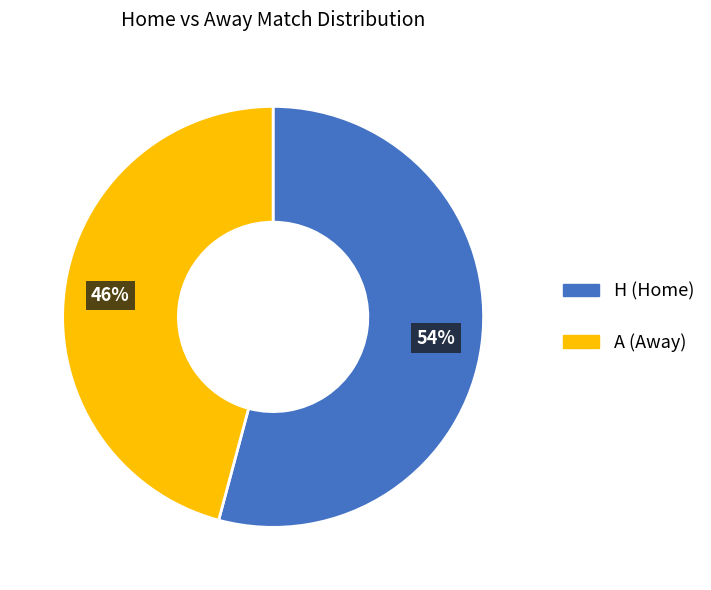

Is H the majority of the pie?

Yes